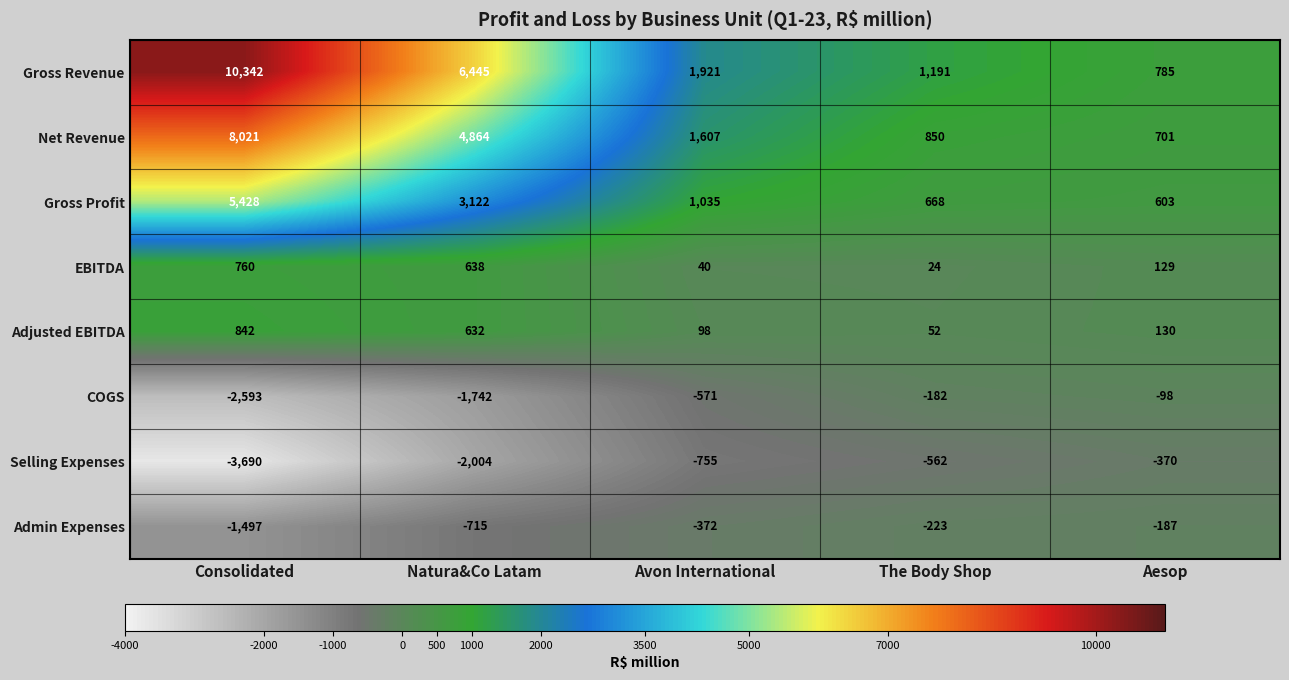

At which category is the sum across all series the highest?

Consolidated